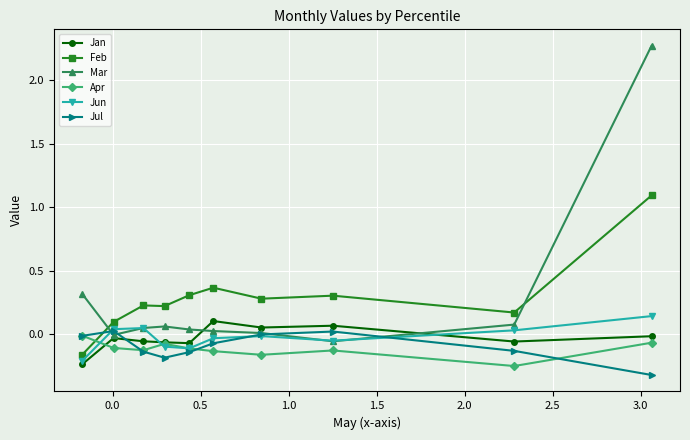

How many lines are shown in the chart?

6